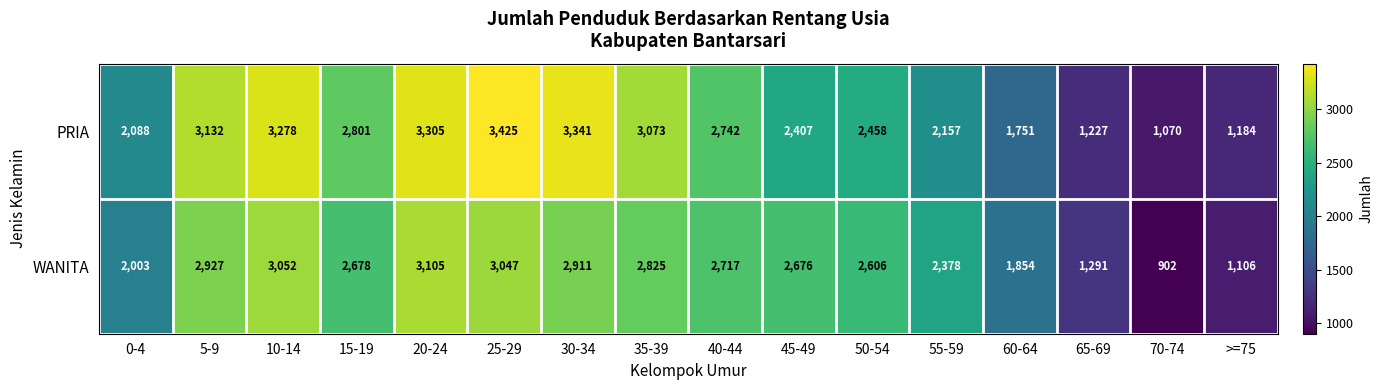

Between 50-54 and 70-74, which series saw the biggest shift?

WANITA